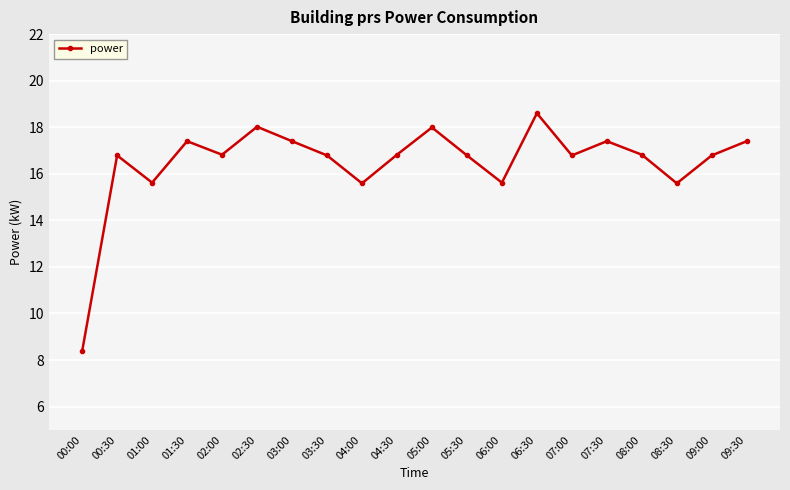

Where does the data first go above 16?

00:30